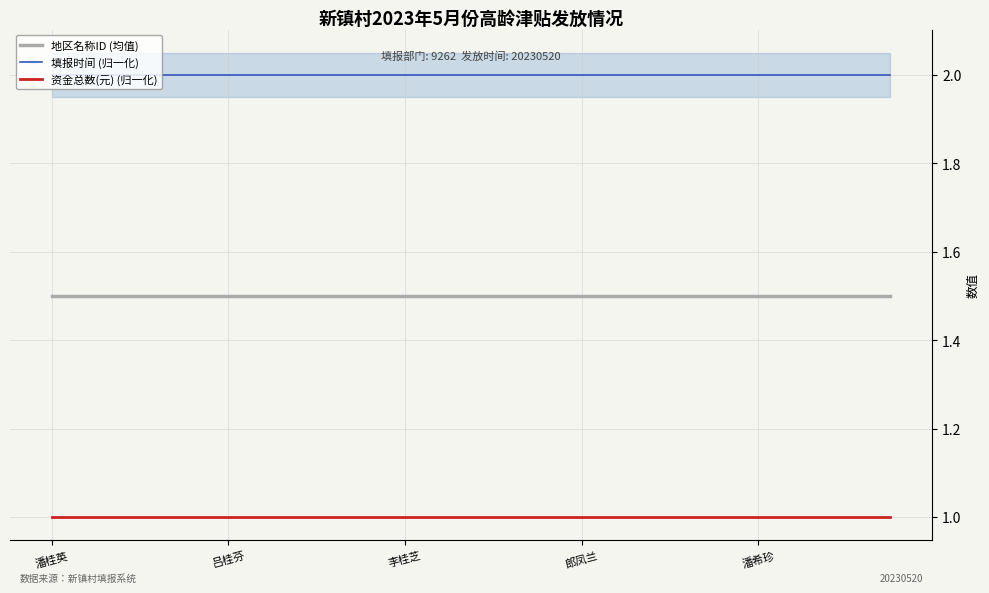

Is the value of 地区名称ID (均值) at 郎凤兰 greater than the value of 资金总数(元) (归一化) at 吕桂芬?

Yes